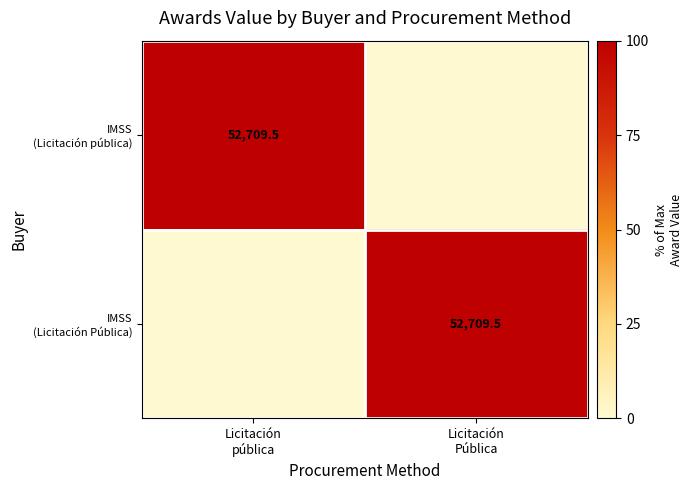

At which label is IMSS (Licitación pública) closest to 50?

Licitación pública